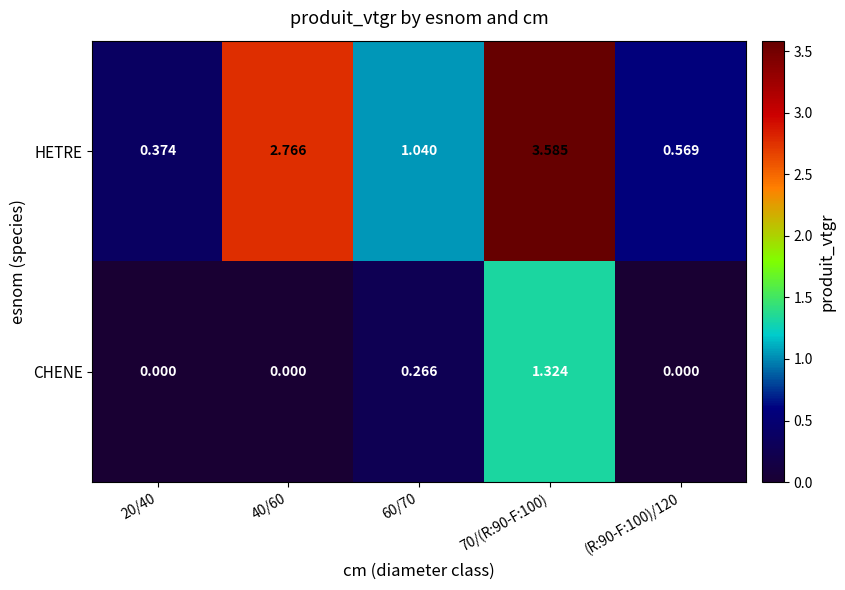

At 20/40, list the series in order from smallest to largest.

CHENE, HETRE